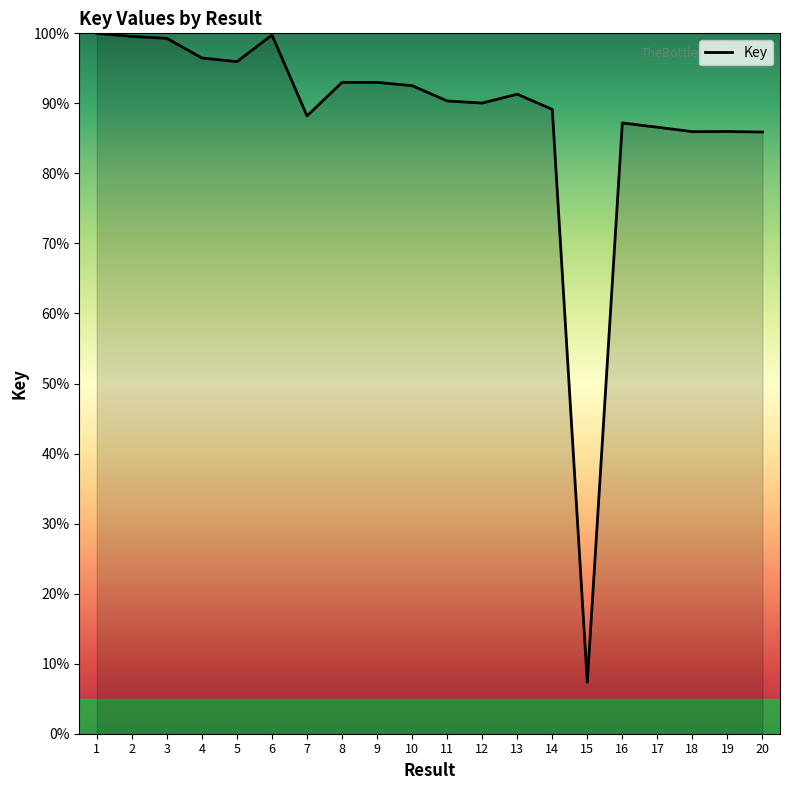

Approximately how many times larger is the value at 19 compared to 2?

0.9